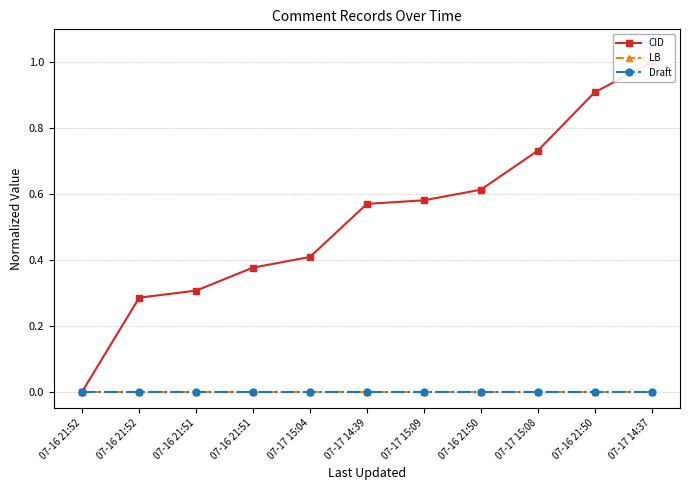

True or false: CID and Draft cross at least once.

False